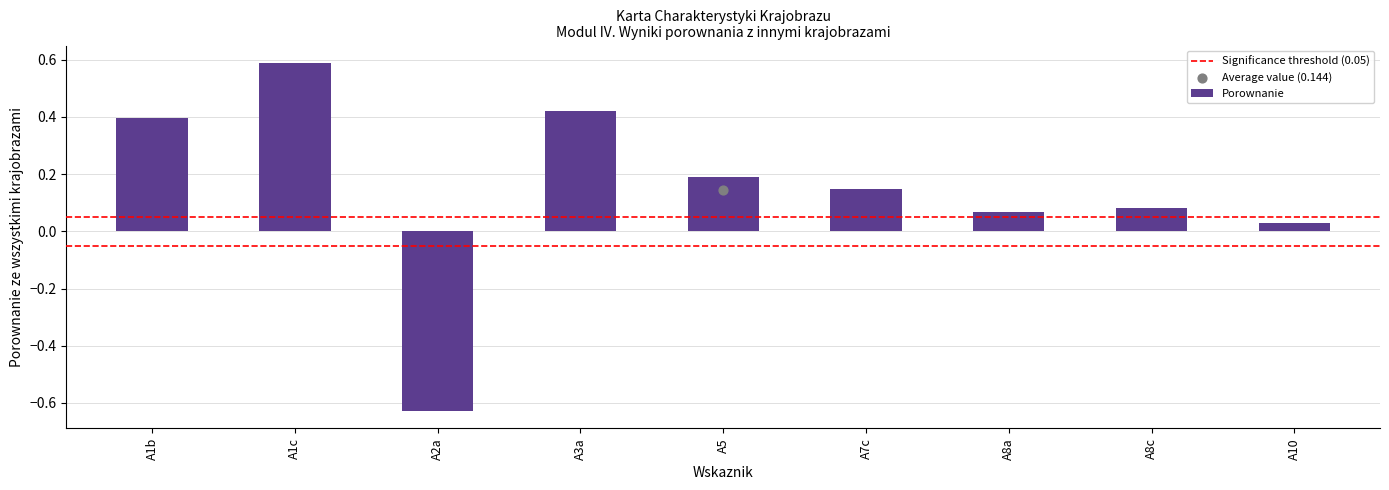

What is the change in value from A8c to A10?

-0.1